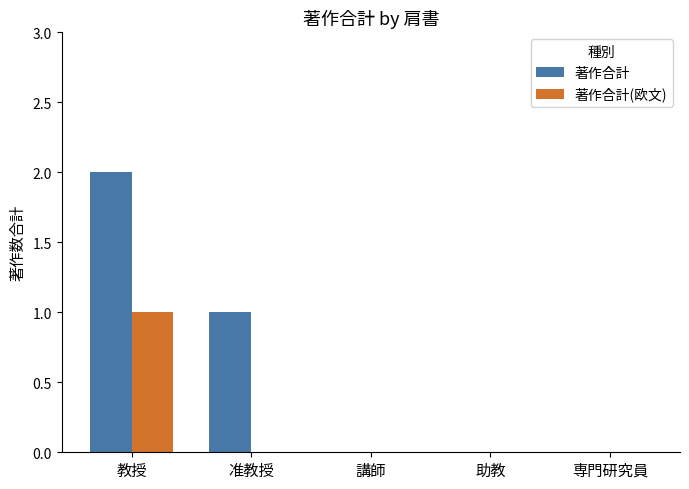

Count the number of categories in the chart.

5